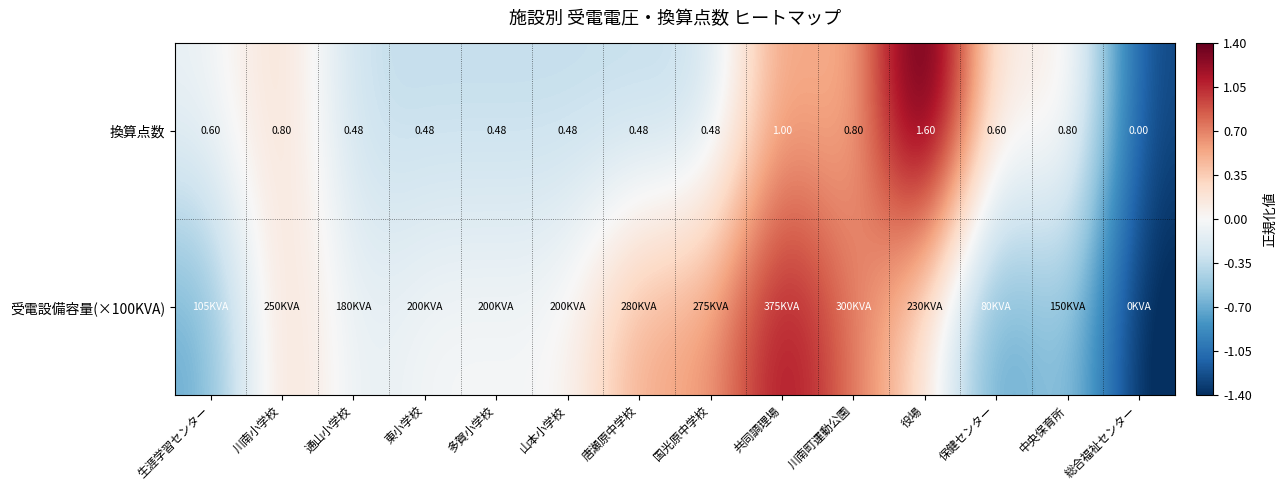

What is the sum of the 受電設備容量(×100KVA) values at 川南小学校 and 生涯学習センター?

-0.4